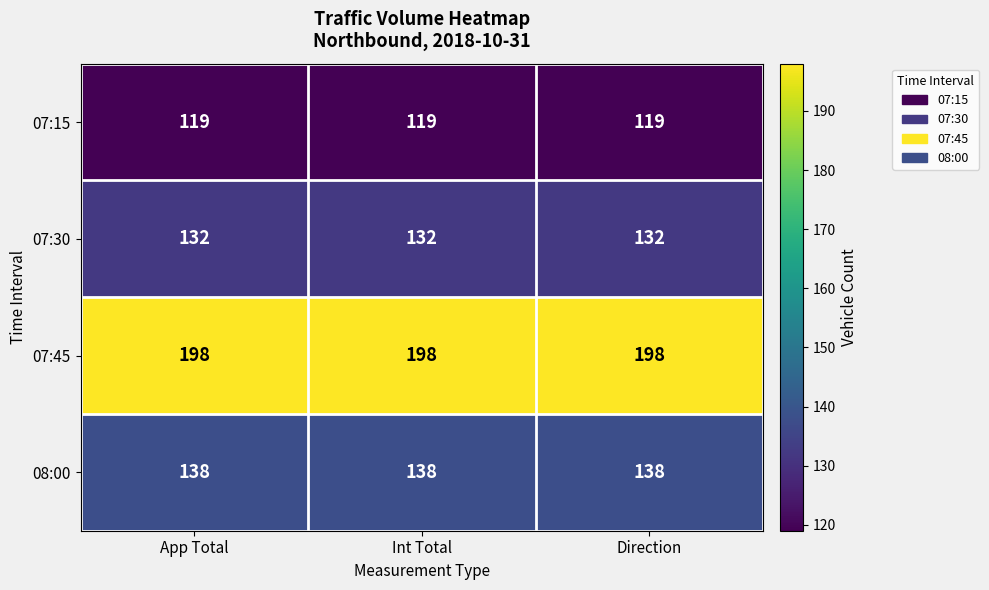

Which series has the largest total across all categories?

07:45